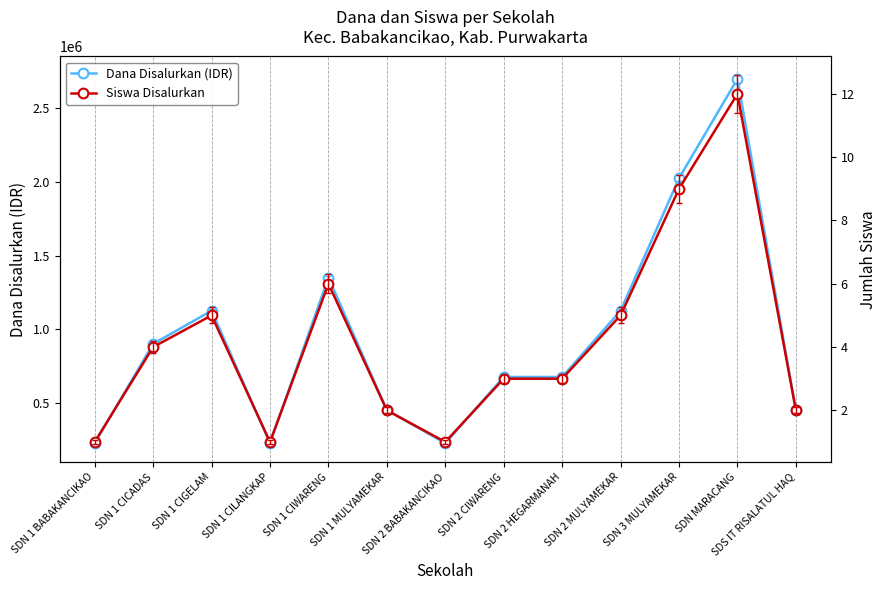

True or false: Dana Disalurkan (IDR) has more than 2 interior local peaks.

True